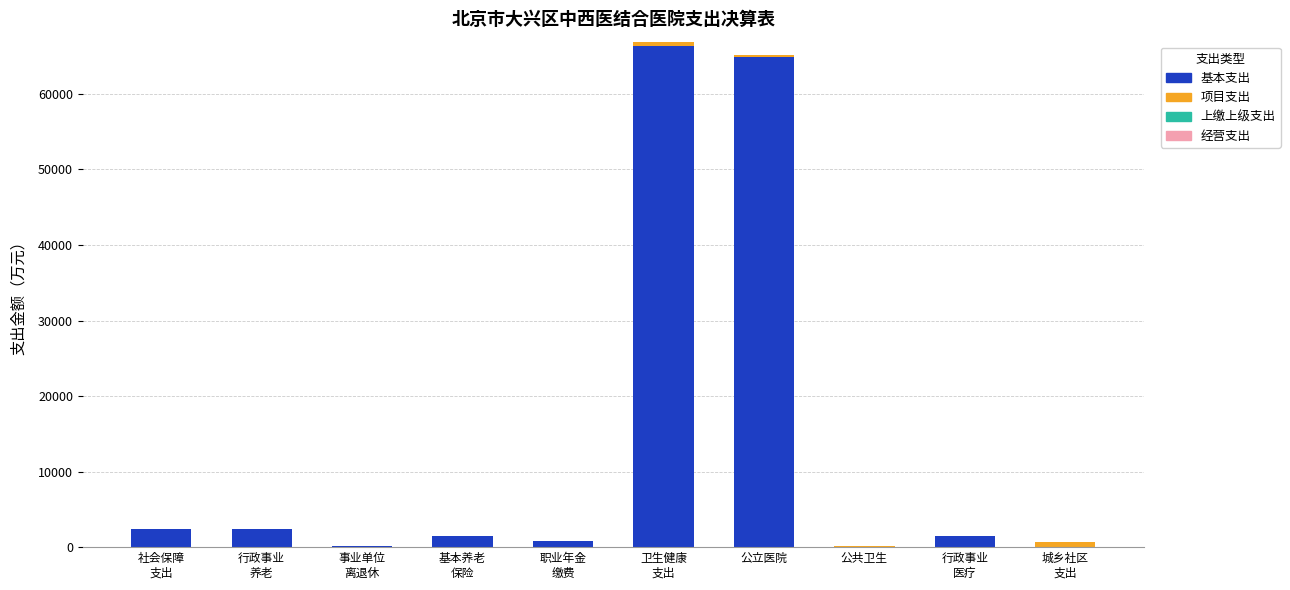

What is the maximum value for 基本支出?

66360.2